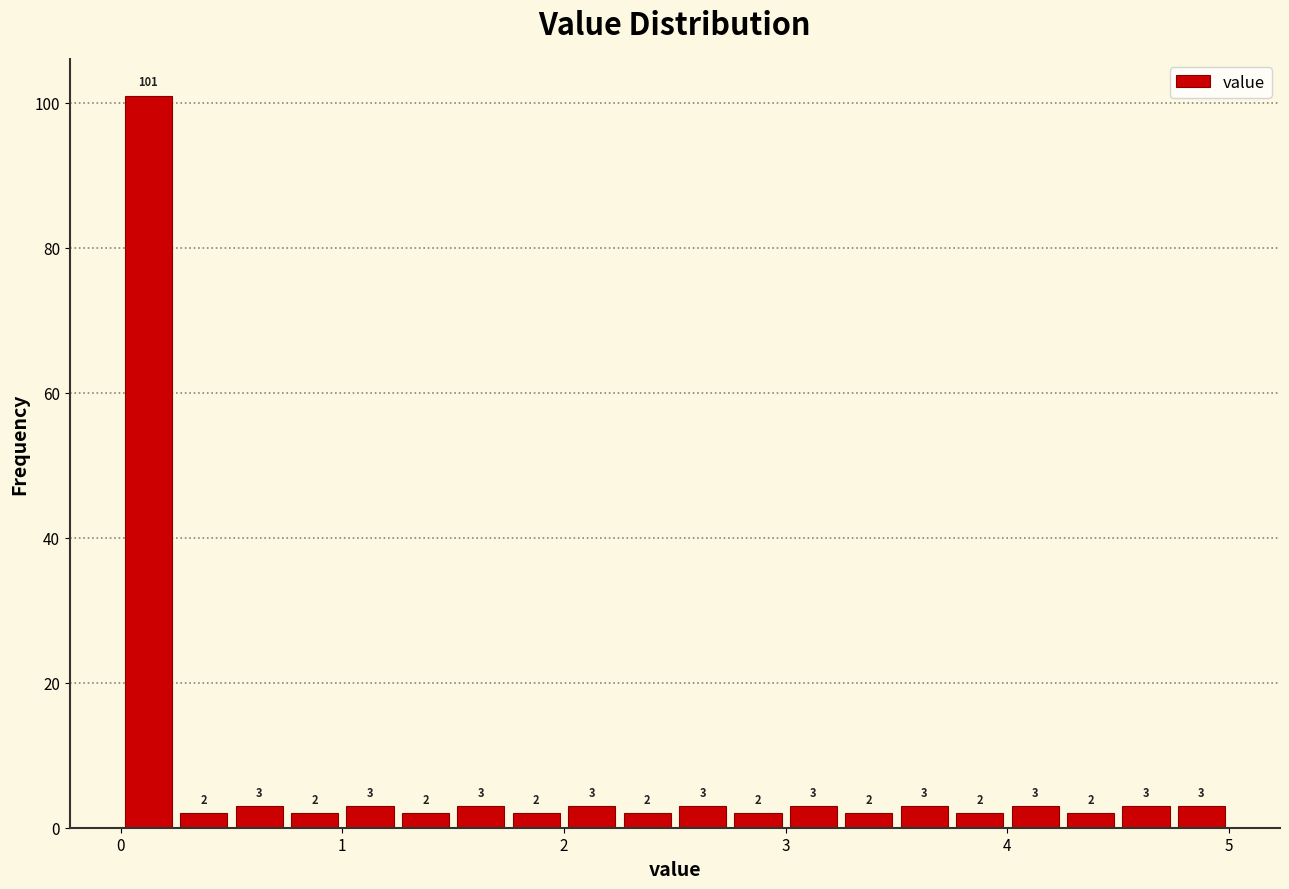

Read against the x-axis, roughly where is the centre of the tallest bar?

0.1